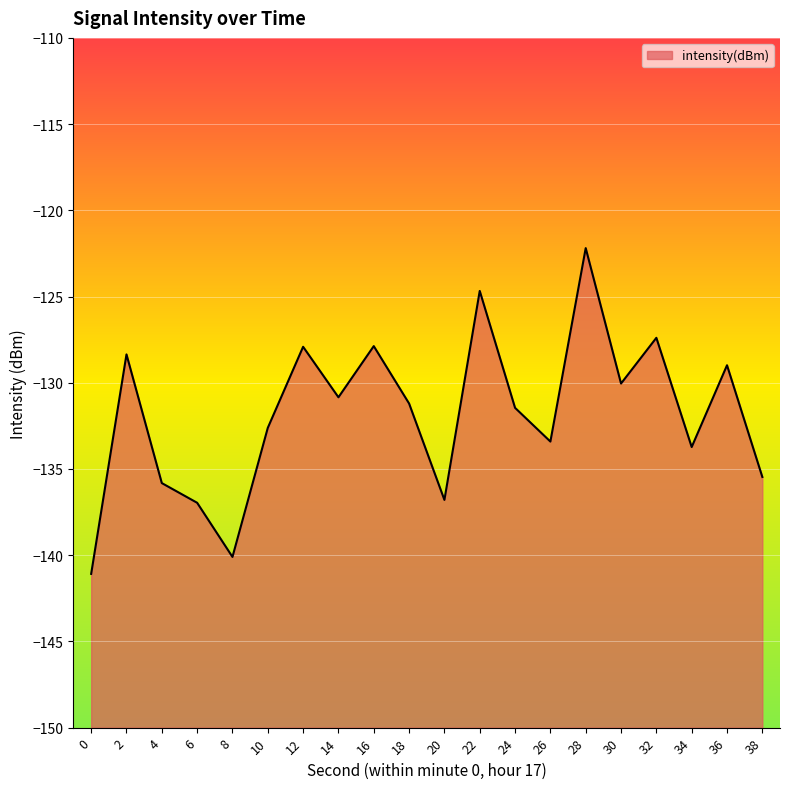

List the labels in order of value, largest first.

28, 22, 32, 16, 12, 2, 36, 30, 14, 18, 24, 10, 26, 34, 38, 4, 20, 6, 8, 0